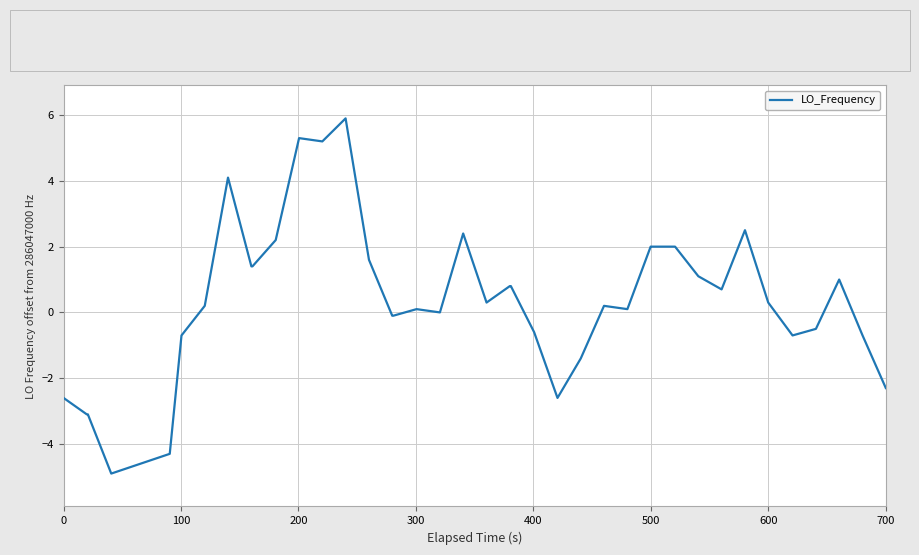

Count the number of data series in this chart.

1